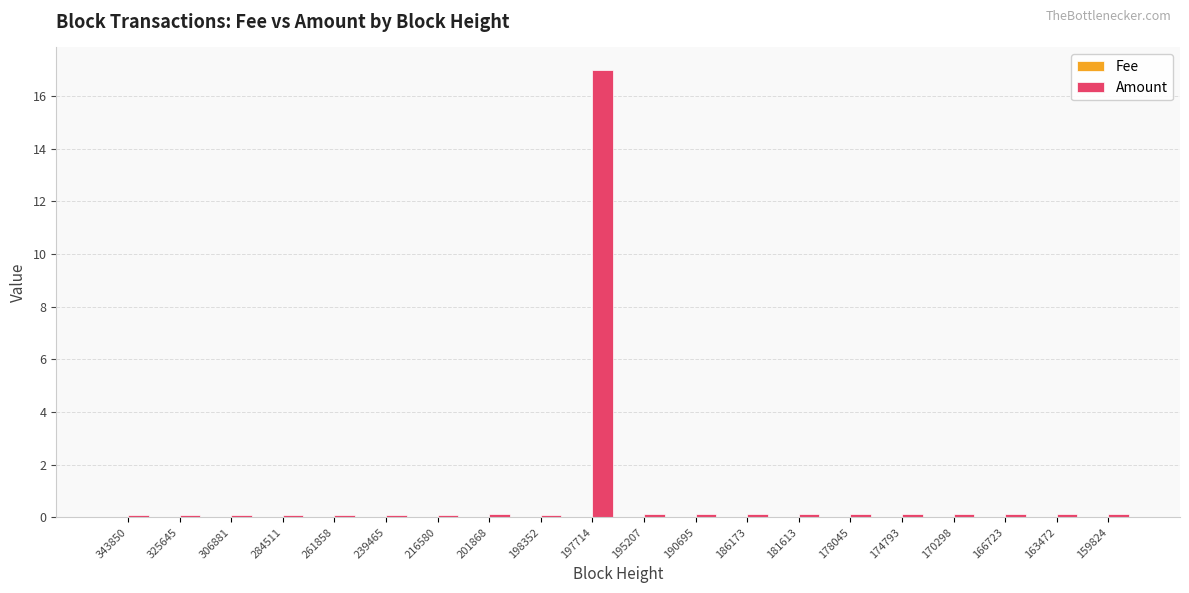

Are the bars horizontal?

No